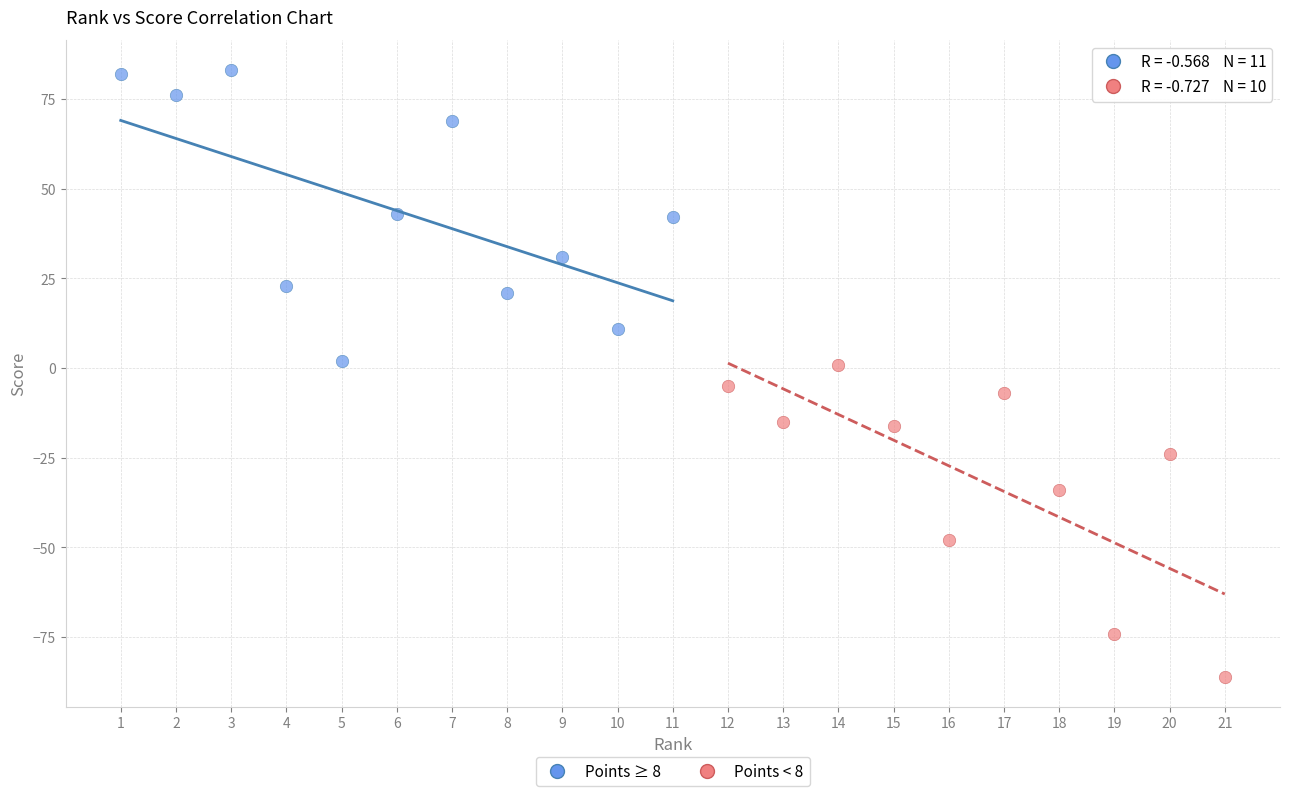

Which series contains the highest Y value?

Points ≥ 8